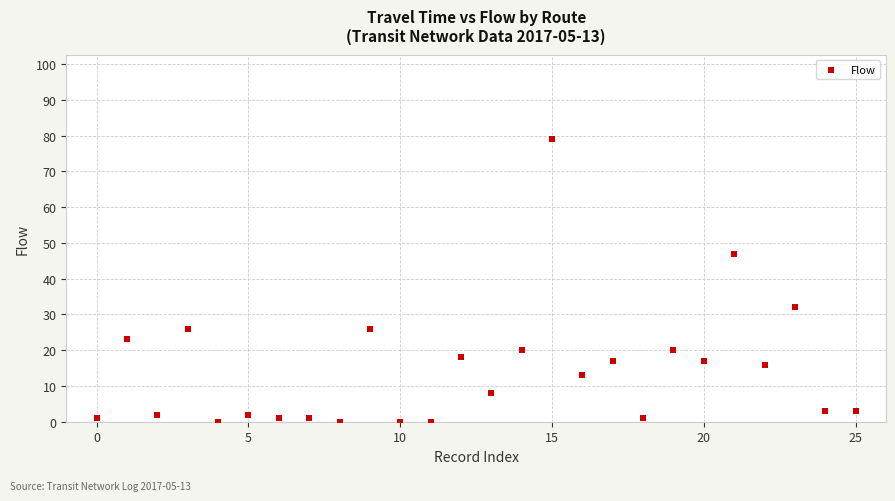

What is the range of Y values (max minus min)?

79